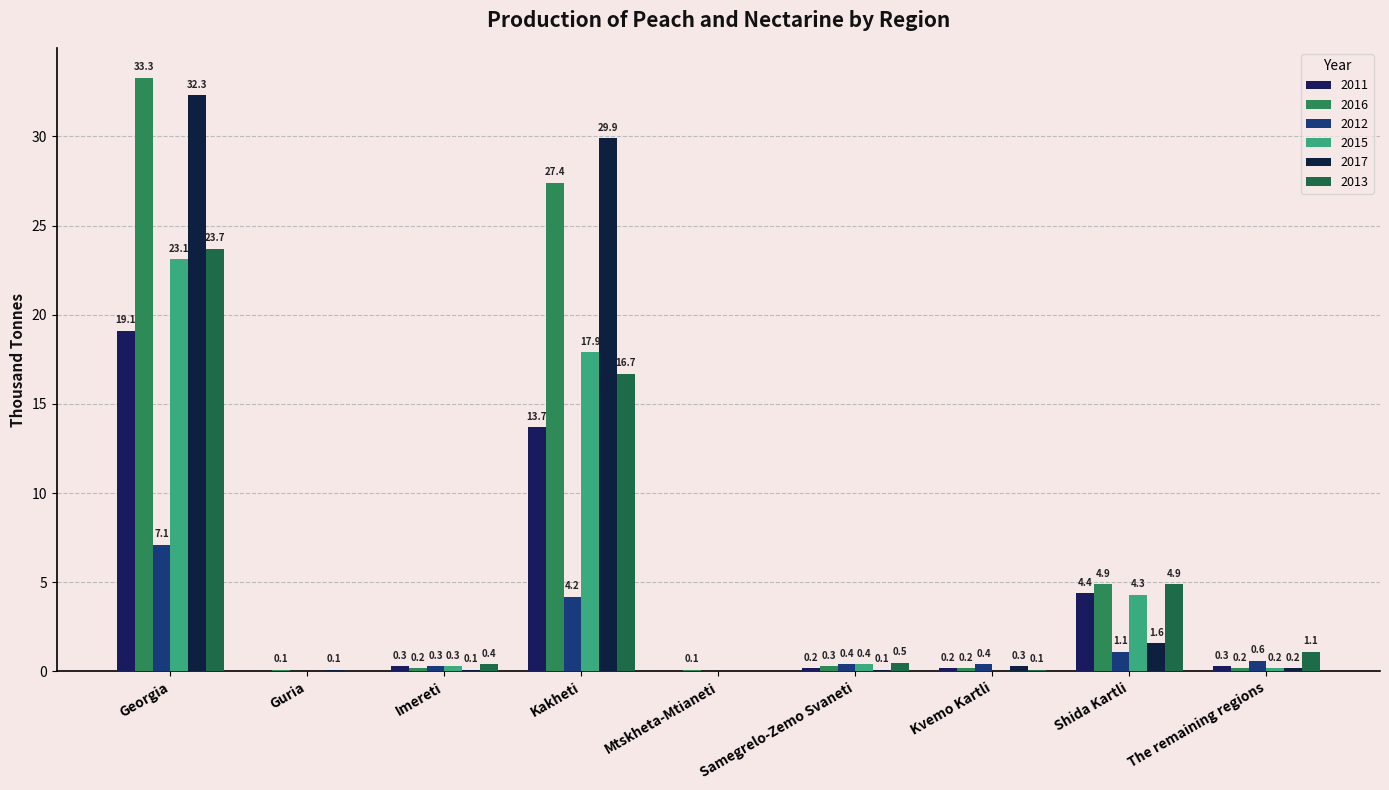

How many groups of bars are there?

9